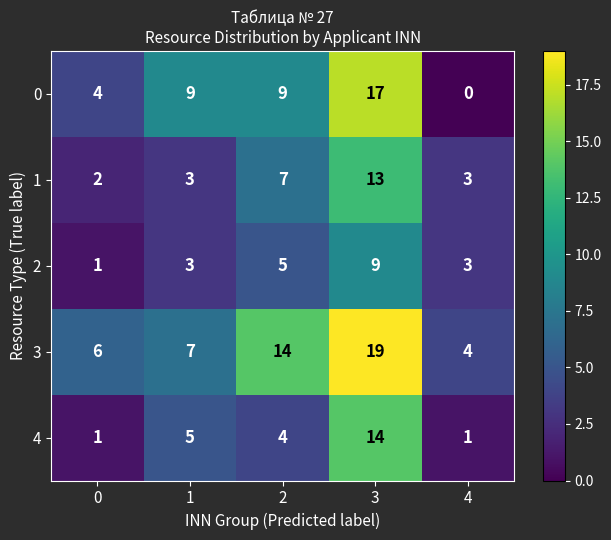

What is the maximum value shown in the chart?

19